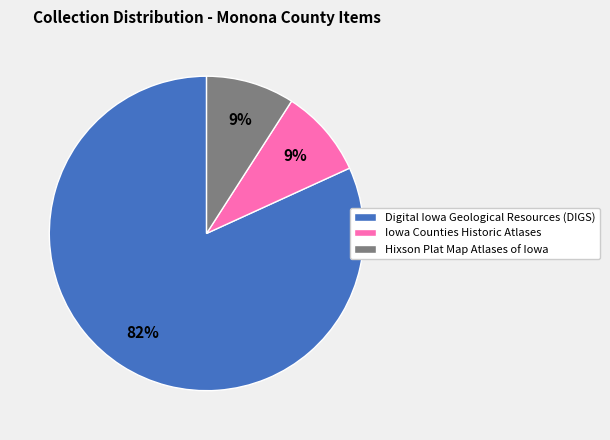

Is there any slice that represents more than half of the pie?

Yes